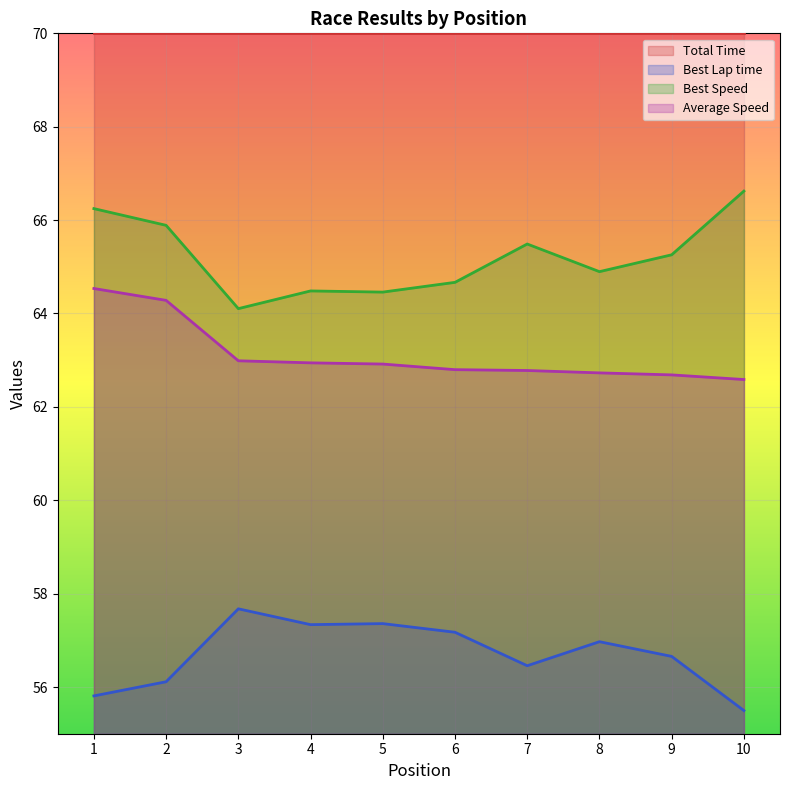

What is the value of the Best Speed point at the 9th from the left?

65.3